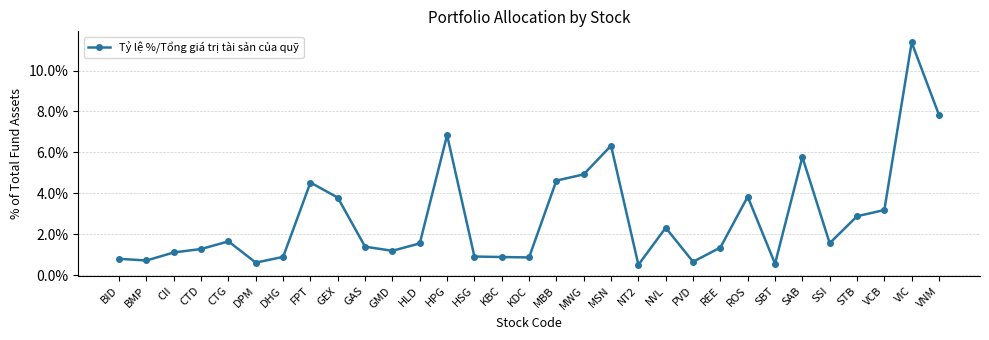

Between VCB and GMD, which is larger?

VCB